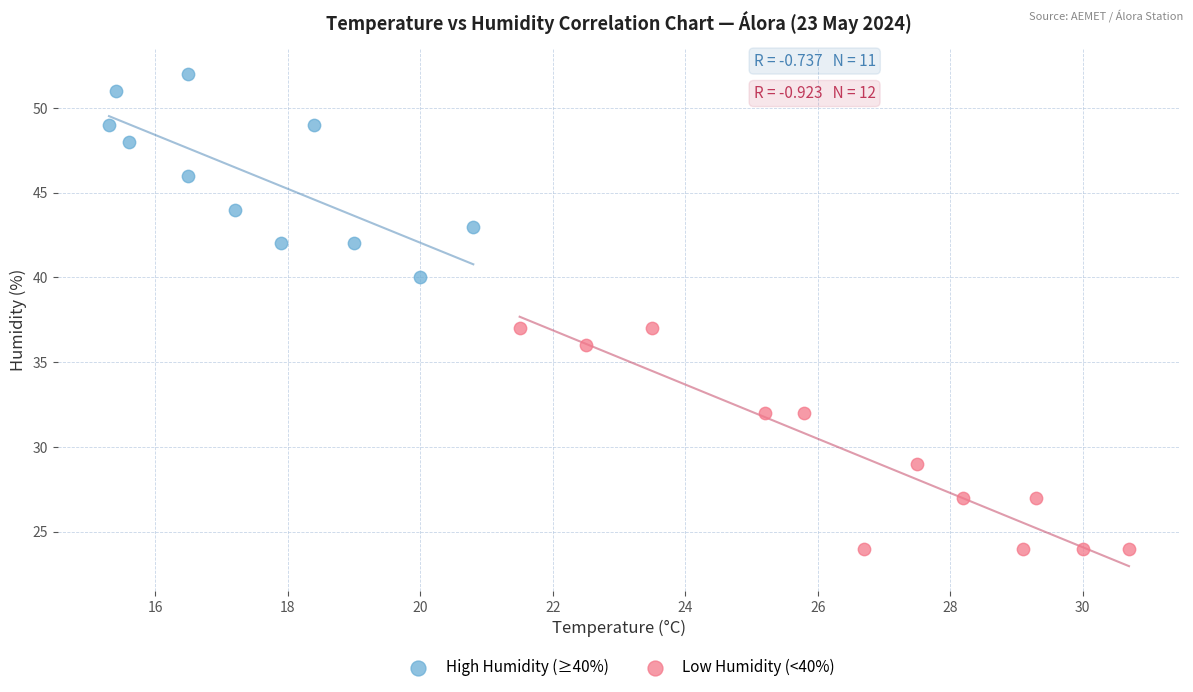

Which series contains the lowest Y value?

Low Humidity (<40%)